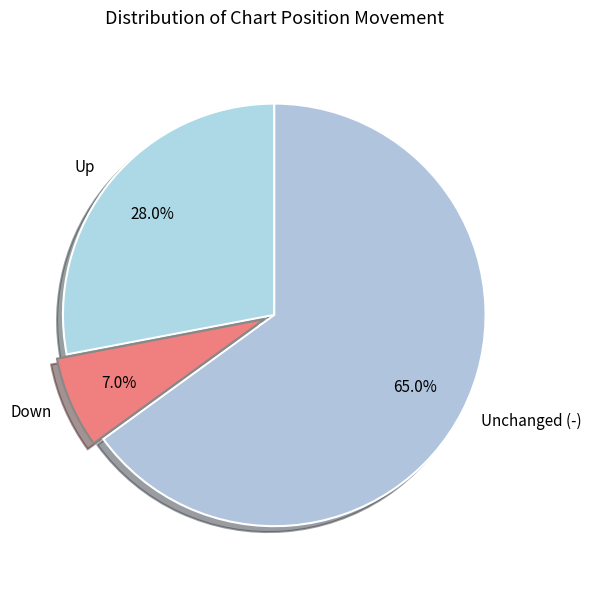

What is the majority slice?

Unchanged (-)